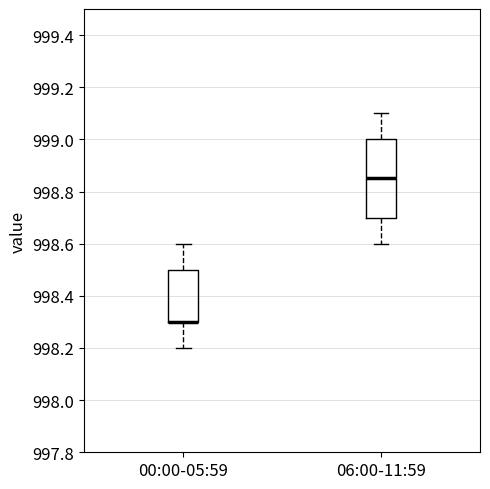

Reading left to right, transcribe this box plot: for each box, give where its median line is, the range the box spans, and where its two whiskers end, as read against the y-axis. The values are not printed on the chart, so give them approximately, as read against the axis.

00:00-05:59: median 998.30 (drawn on the box's lower edge), box 998.30 to 998.50, whiskers 998.20 to 998.60
06:00-11:59: median 998.86, box 998.70 to 999.00, whiskers 998.60 to 999.10